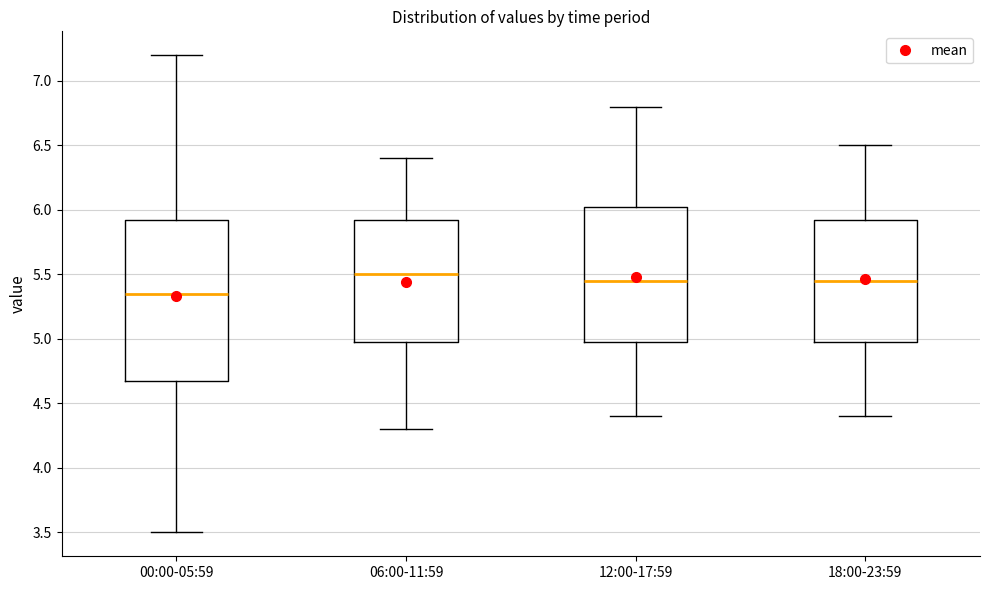

Where does the lower whisker of the box for 06:00-11:59 end on the y-axis? The values are not printed on the chart, so give them approximately, as read against the axis.

4.30